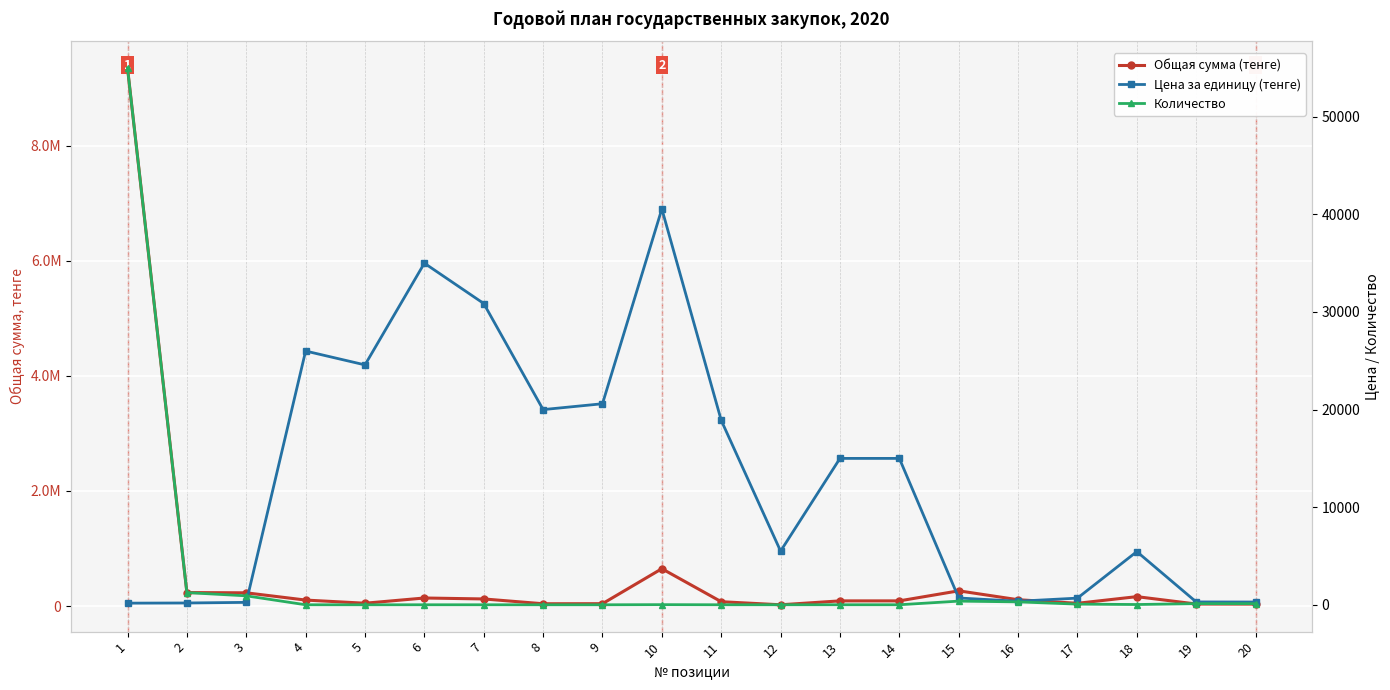

What is the difference between the maximum and minimum values in the Цена за единицу (тенге) series?

40390.0